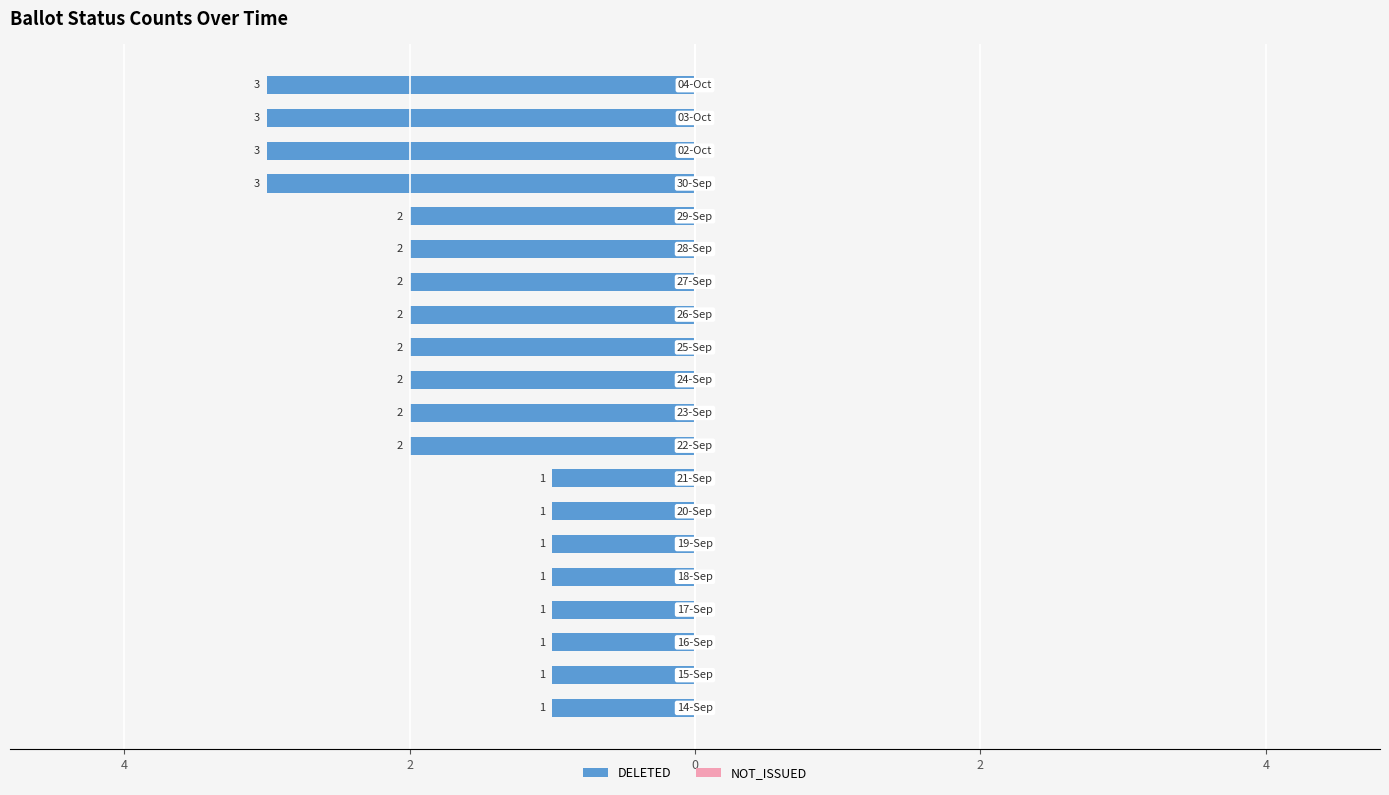

Count the number of data series in this chart.

2